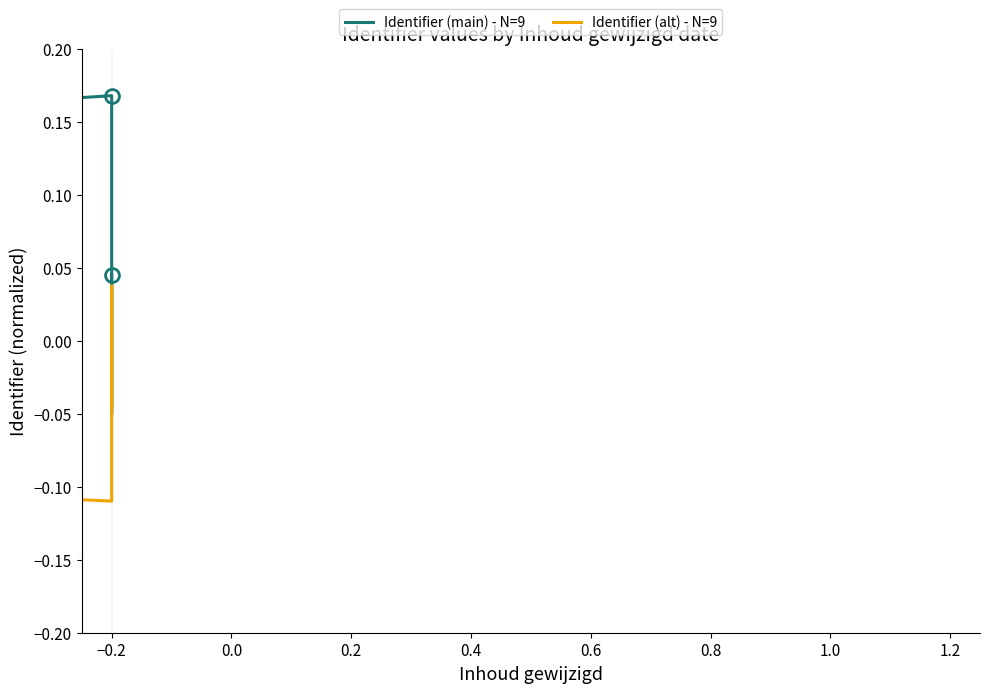

Which series has the widest spread of values?

Identifier (main) - N=9